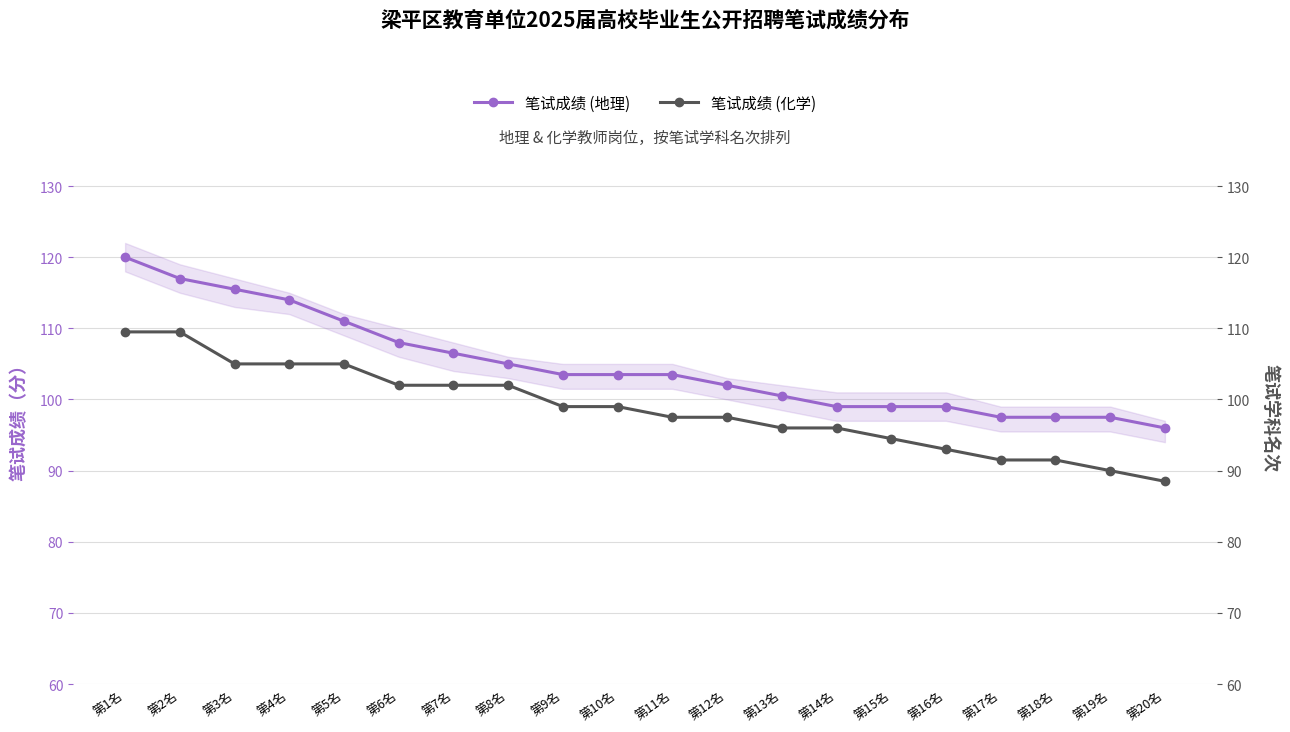

What is the difference between the 笔试成绩 (化学) values at 第17名 and 第8名?

10.5